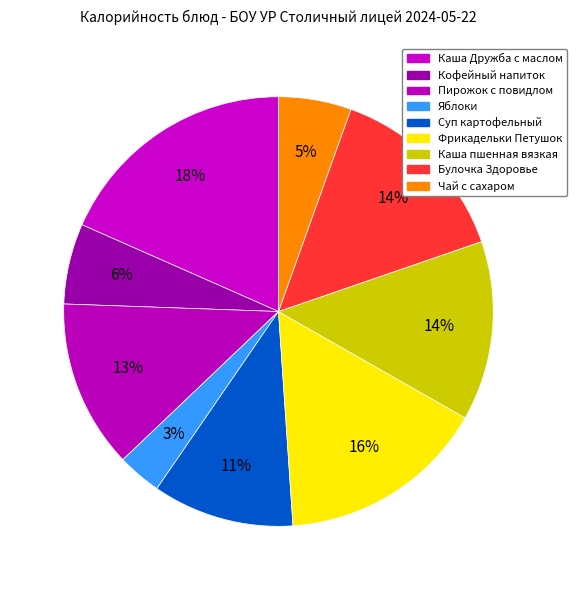

To the nearest percent, what percentage of the pie is Булочка Здоровье?

14%